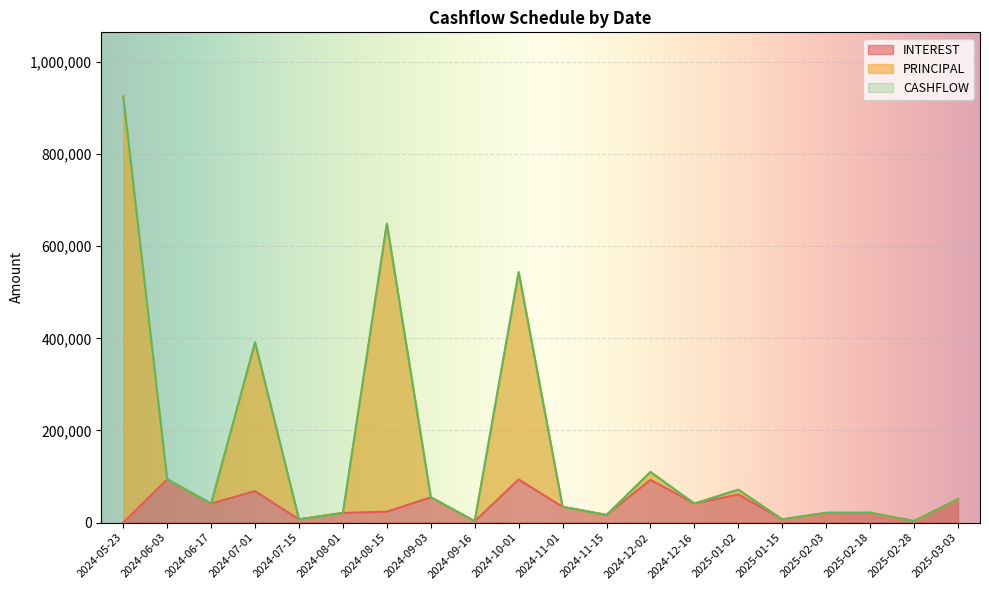

How many values in the INTEREST series are below 34276?

10